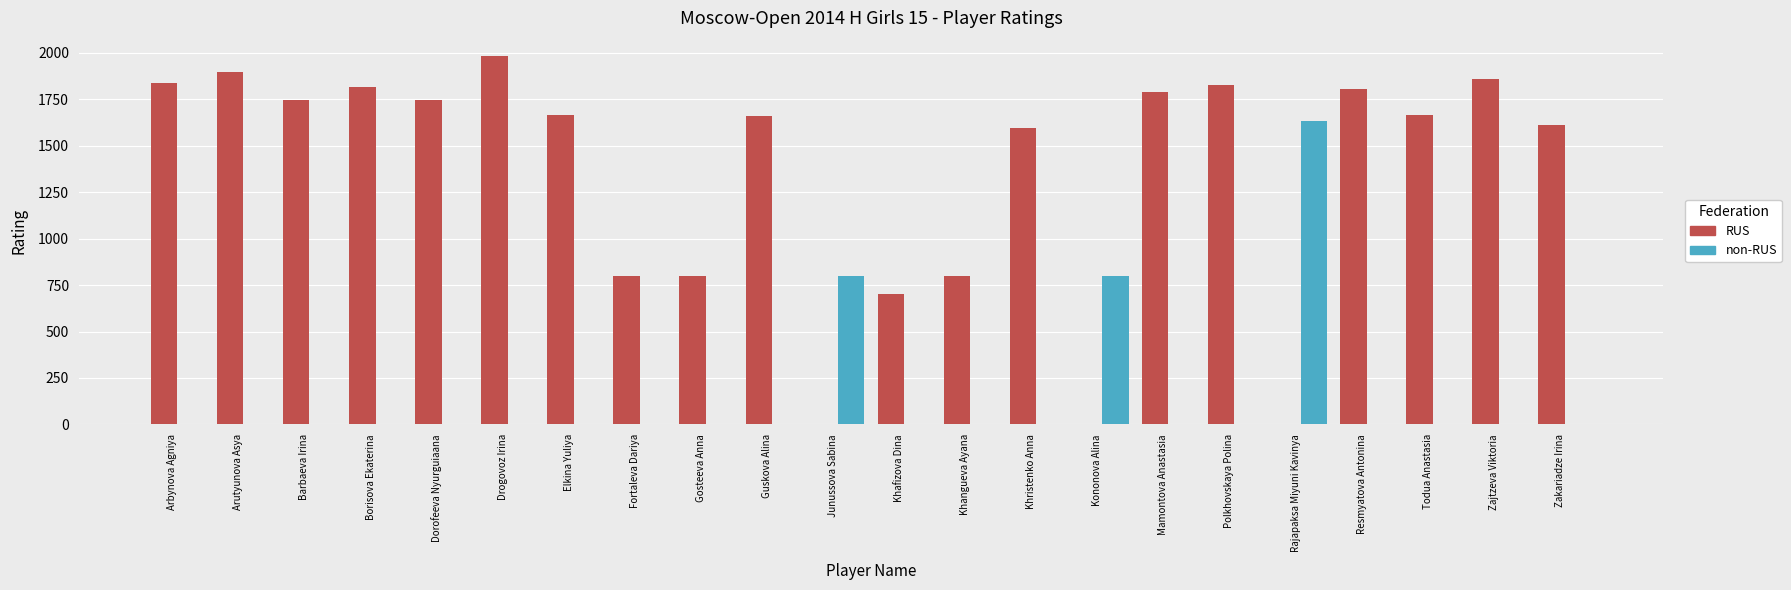

What is the total value across all series at Arutyunova Asya?

1894